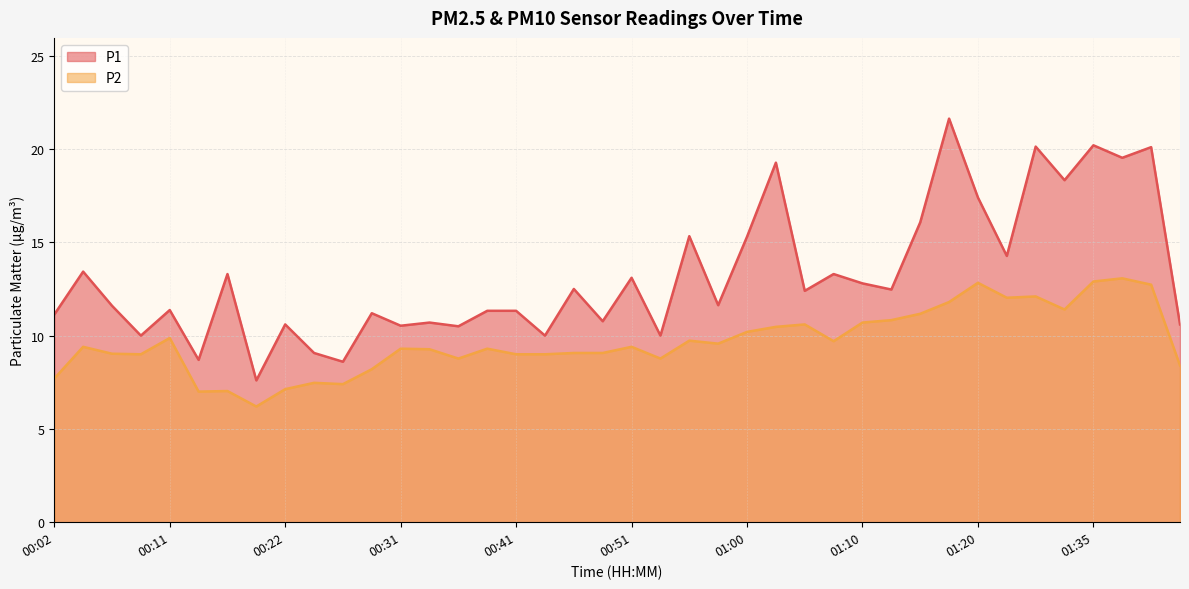

Reading left to right, extract all data points from this chart.

P1: 11.1	13.4	11.6	10.0	11.4	8.7	13.3	7.6	10.6	9.1	8.6	11.2	10.5	10.7	10.5	11.3	11.3	10.0	12.5	10.8	13.1	10.0	15.3	11.6	15.3	19.3	12.4	13.3	12.8	12.5	16.1	21.6	17.4	14.3	20.1	18.3	20.2	19.5	20.1	10.6
P2: 7.7	9.4	9.0	9.0	9.9	7.0	7.0	6.2	7.1	7.5	7.4	8.2	9.3	9.3	8.8	9.3	9.0	9.0	9.1	9.1	9.4	8.8	9.7	9.6	10.2	10.5	10.6	9.7	10.7	10.8	11.2	11.8	12.8	12.0	12.1	11.4	12.9	13.1	12.7	8.4